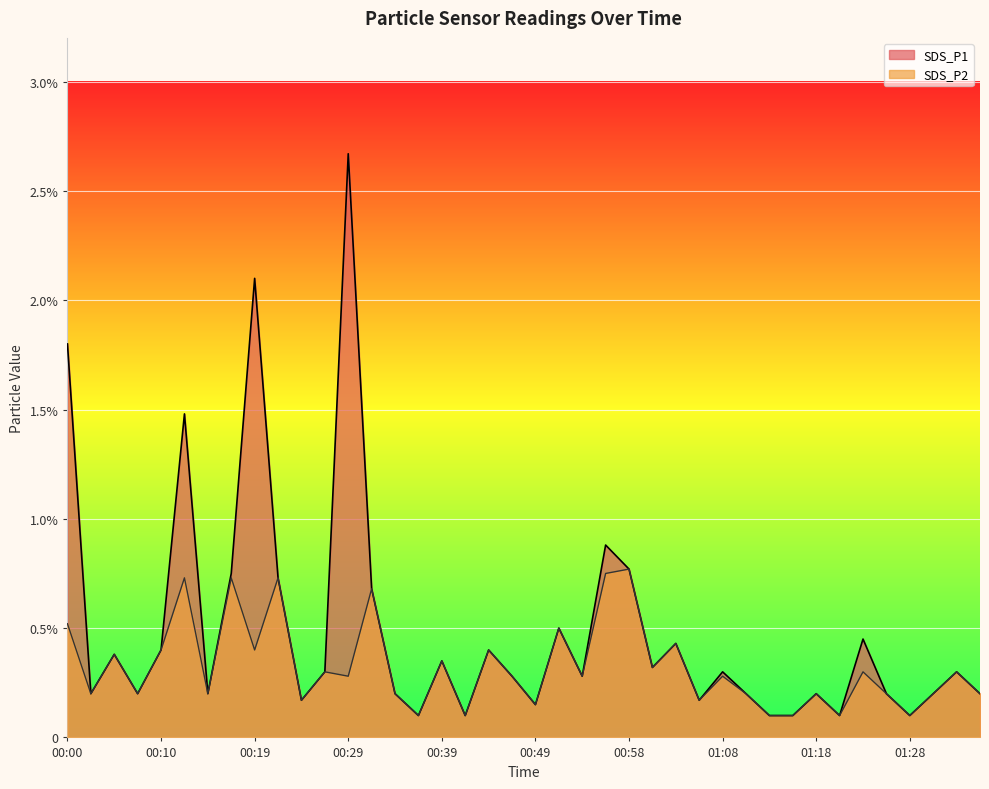

What is the value of the SDS_P1 point at the 32nd from the left?

0.1